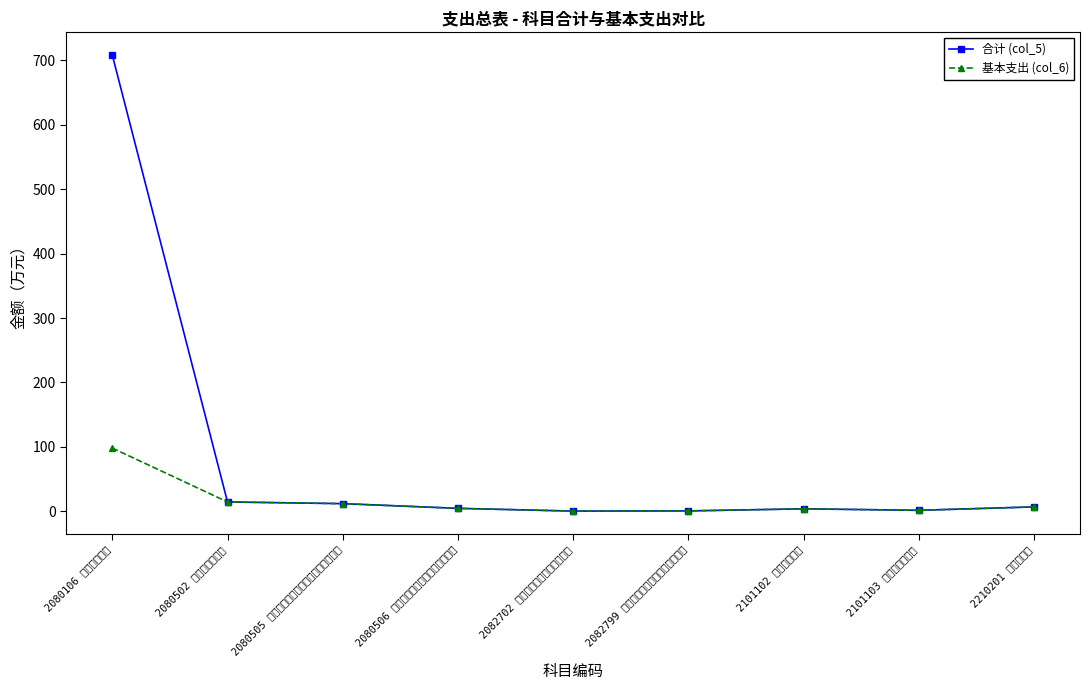

What is the smallest value displayed?

0.3